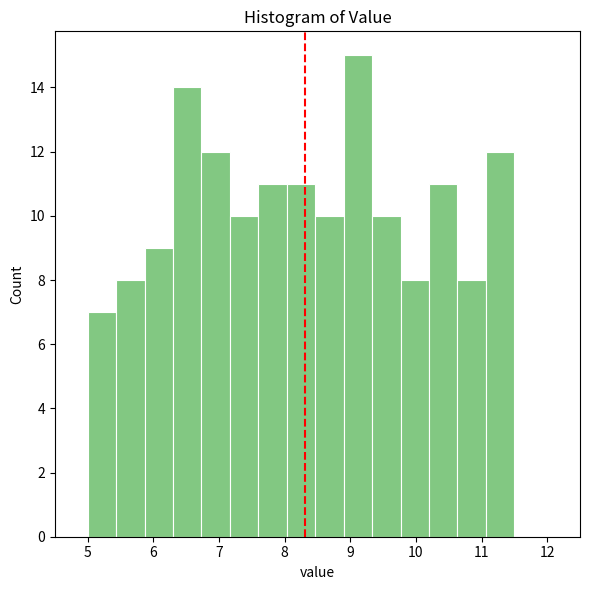

Reading left to right, list every bar in this chart as the range it spans on the x-axis followed by its height. Neither the bar edges nor the heights are printed on the chart, so give them approximately, as read against the axes.

5.0 to 5.4: 7
5.4 to 5.9: 8
5.9 to 6.3: 9
6.3 to 6.7: 14
6.7 to 7.2: 12
7.2 to 7.6: 10
7.6 to 8.0: 11
8.0 to 8.5: 11
8.5 to 8.9: 10
8.9 to 9.3: 15
9.3 to 9.8: 10
9.8 to 10.2: 8
10.2 to 10.6: 11
10.6 to 11.1: 8
11.1 to 11.5: 12